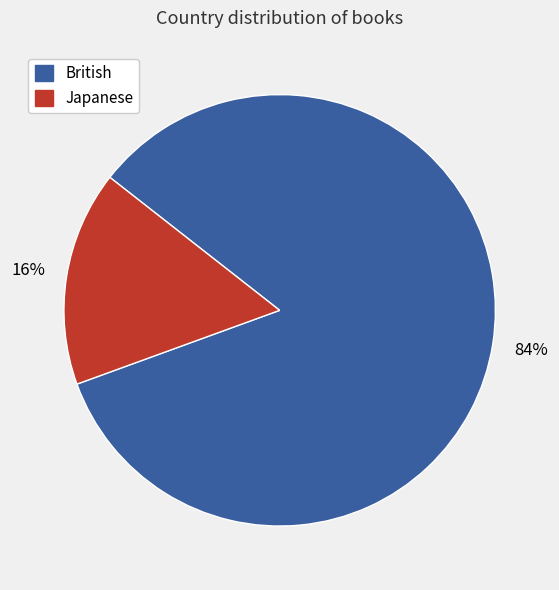

How many slices are in this pie chart?

2